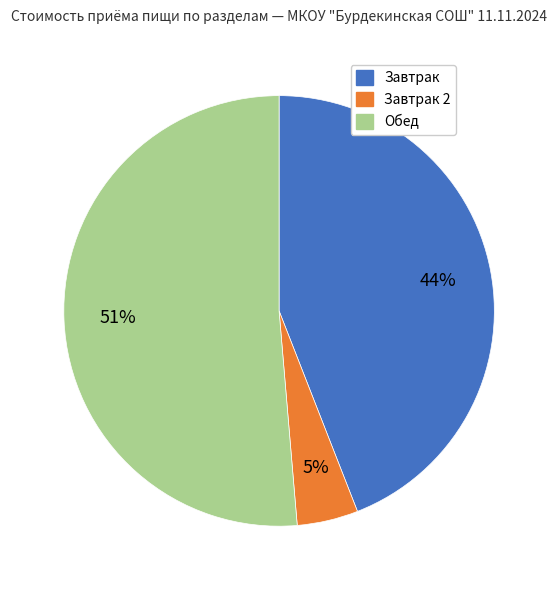

Is there a majority slice in this chart?

Yes